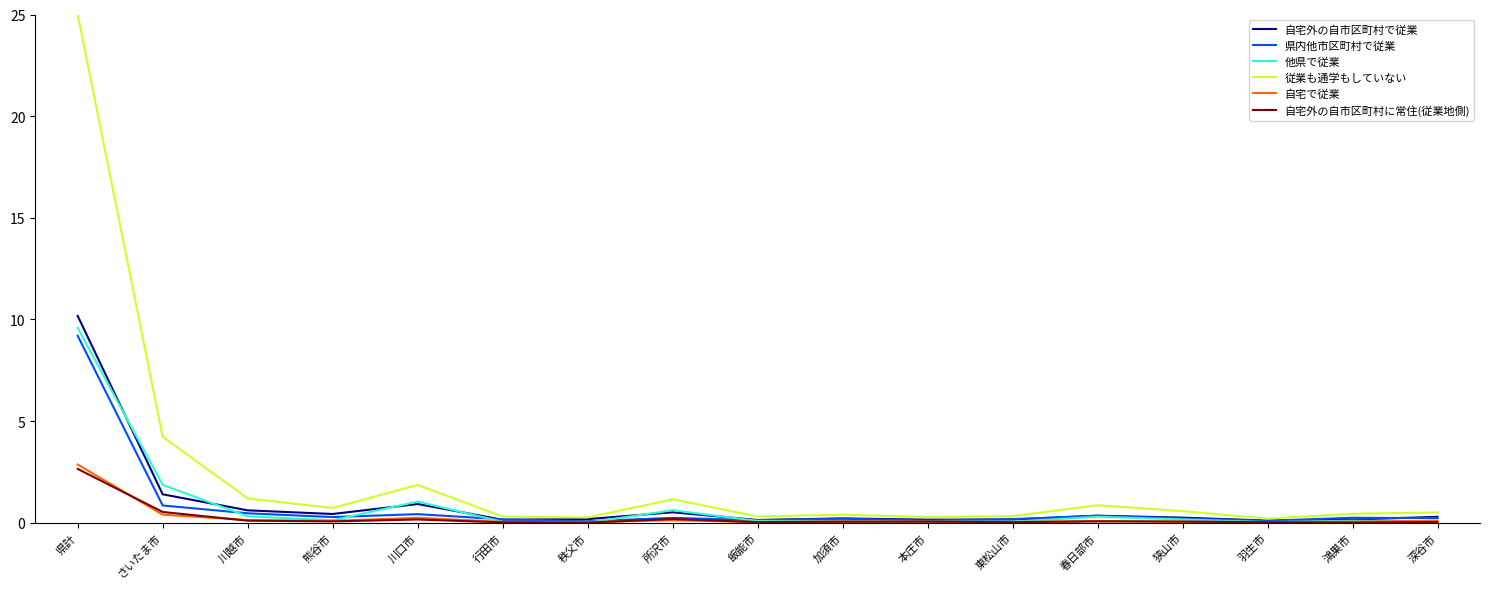

What is the total value across all series at 川口市?

4.6